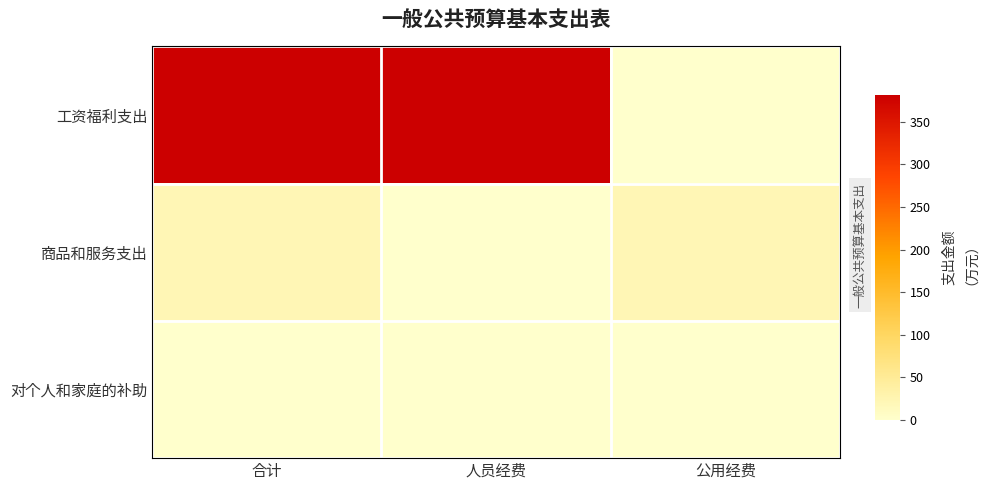

What is the total value across all series at 人员经费?

382.3